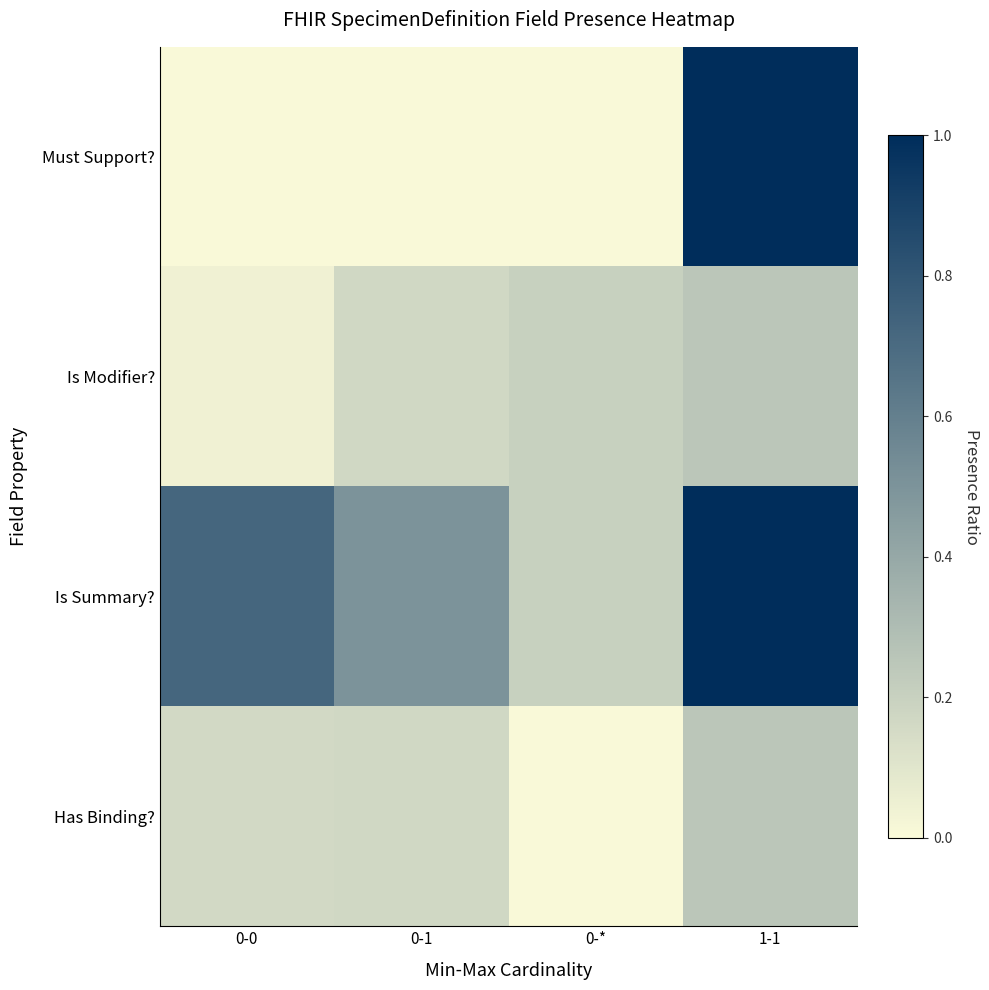

Which series changed the most between 0-0 and 0-1?

Is Summary?